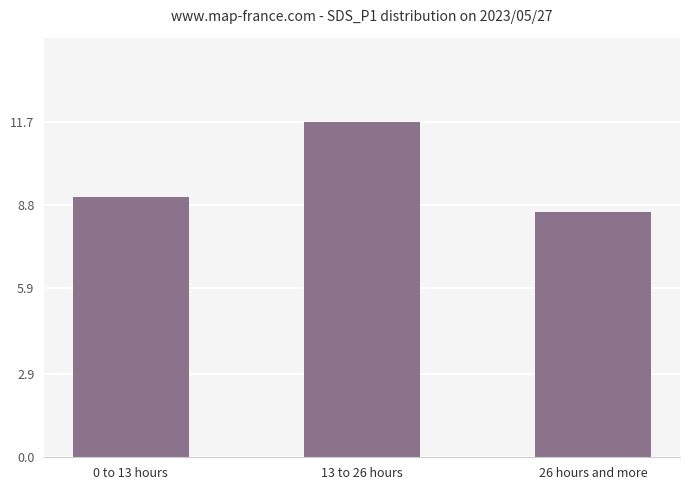

How many values are between 8 and 11?

2